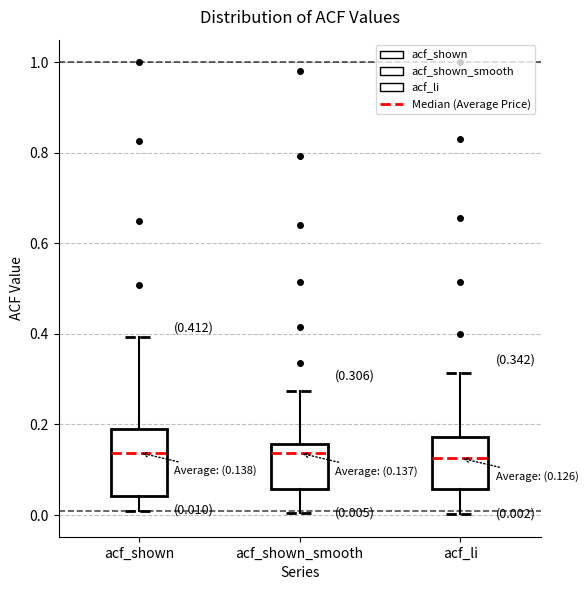

Which box is the tallest, from its lower edge to its upper edge?

acf_shown